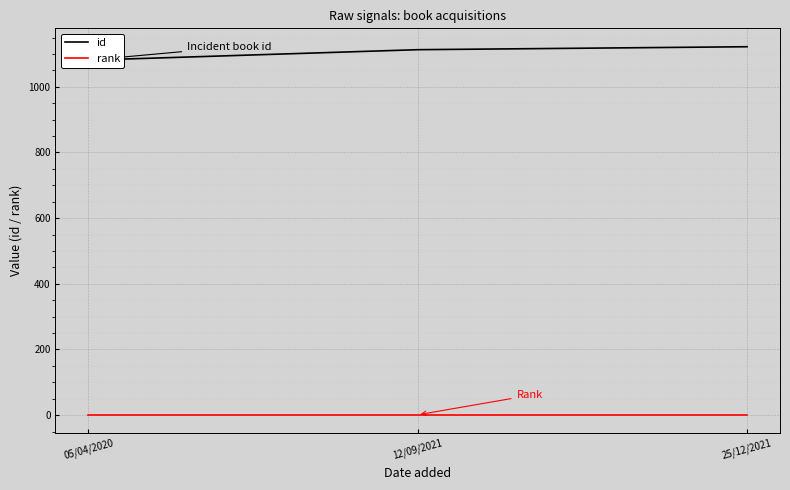

What is the difference between the highest and lowest values at 05/04/2020?

1080